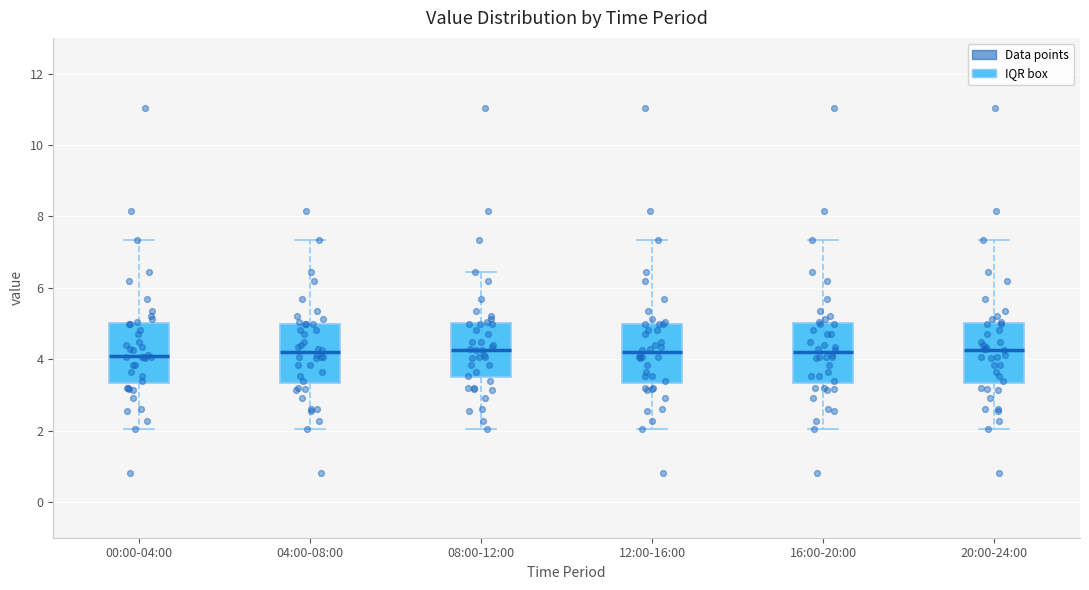

Reading left to right, read every box against the y-axis: the position of its median line, the range the box covers, and the ends of its whiskers. The values are not printed on the chart, so give them approximately, as read against the axis.

00:00-04:00: median 4.2, box 3.4 to 5.0, whiskers 2.0 to 7.4
04:00-08:00: median 4.2, box 3.4 to 5.0, whiskers 2.0 to 7.4
08:00-12:00: median 4.2, box 3.4 to 5.0, whiskers 2.0 to 6.4
12:00-16:00: median 4.2, box 3.4 to 5.0, whiskers 2.0 to 7.4
16:00-20:00: median 4.2, box 3.4 to 5.0, whiskers 2.0 to 7.4
20:00-24:00: median 4.2, box 3.4 to 5.0, whiskers 2.0 to 7.4